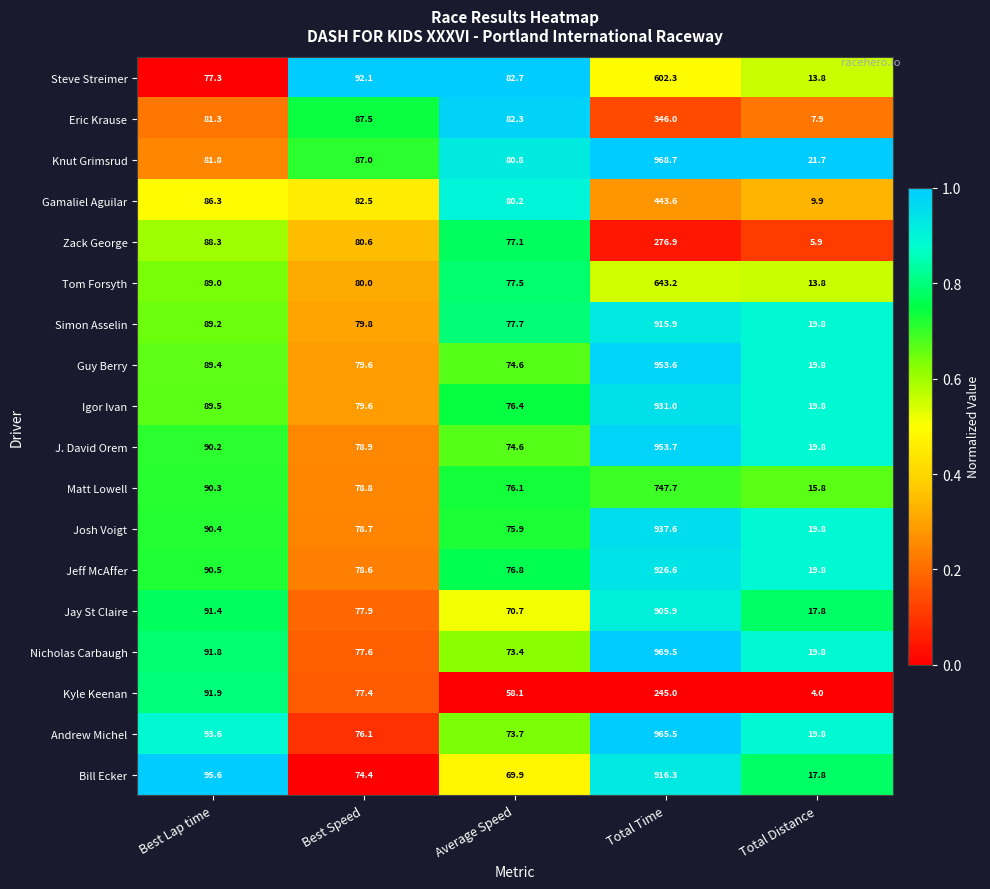

Which series has the largest total across all categories?

Knut Grimsrud